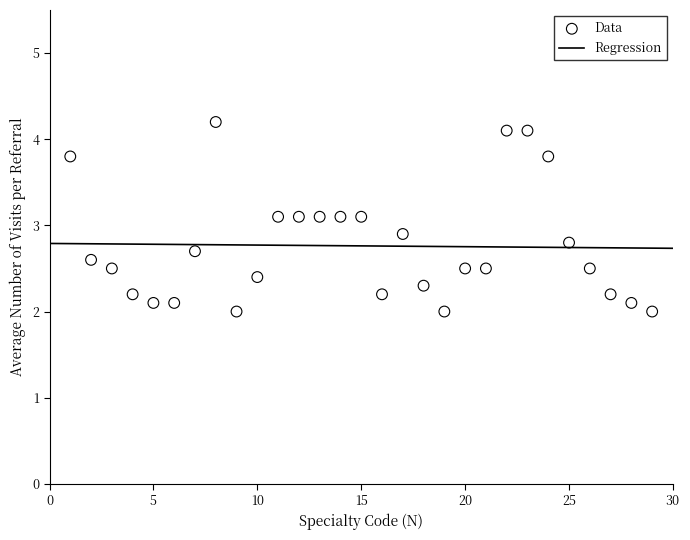

What is the range of X values (max minus min)?

28.0